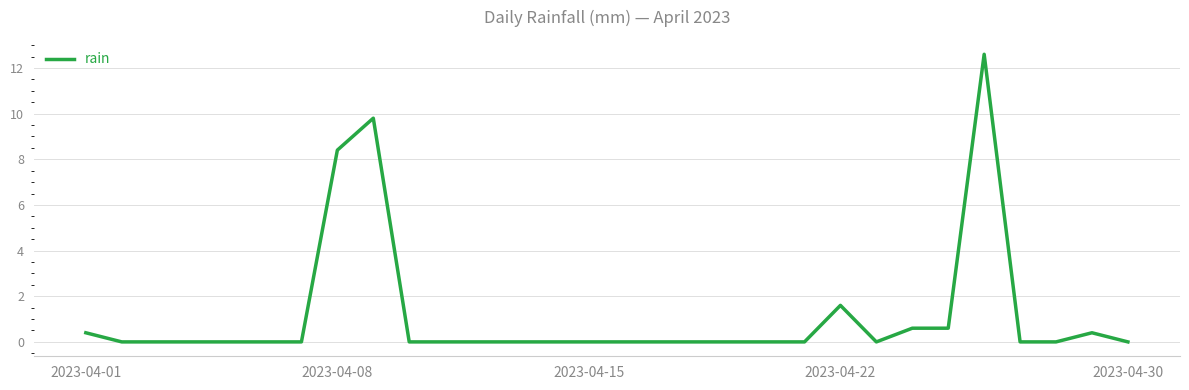

What is the maximum value shown in the chart?

12.6